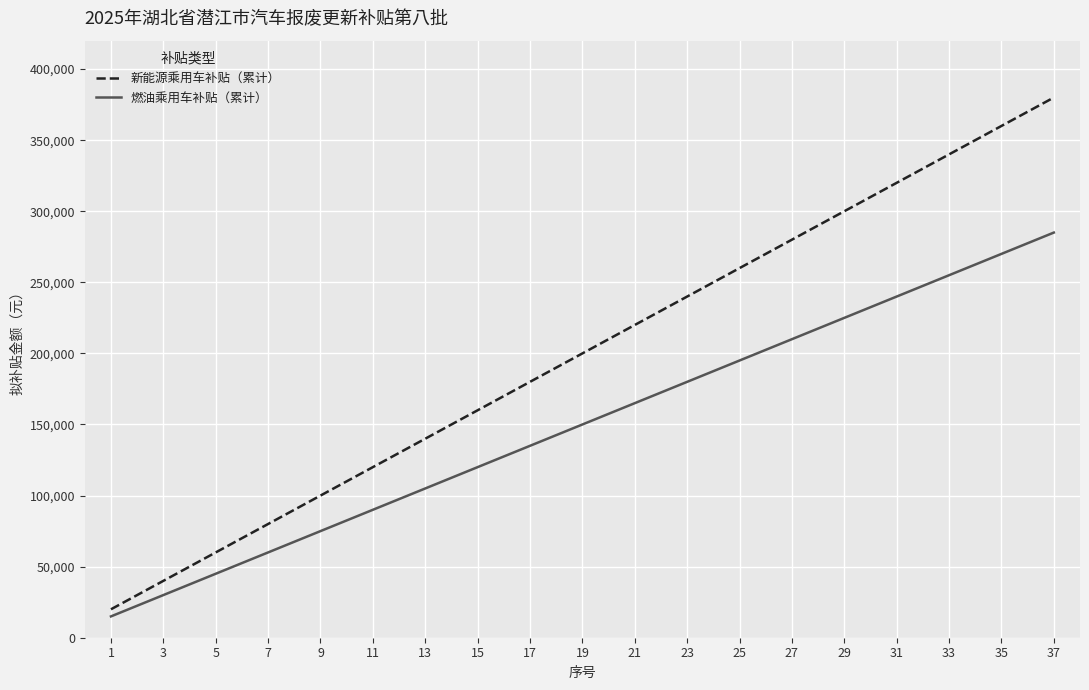

Which category has the highest value in the 燃油乘用车补贴（累计） series?

37